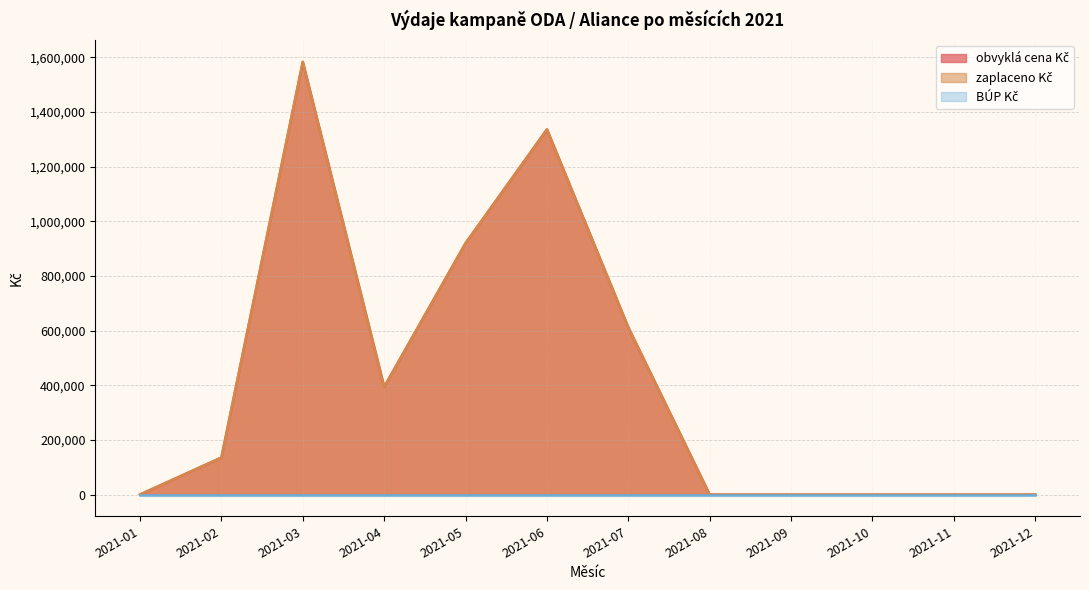

Read the obvyklá cena Kč value at 2021-05.

919923.1